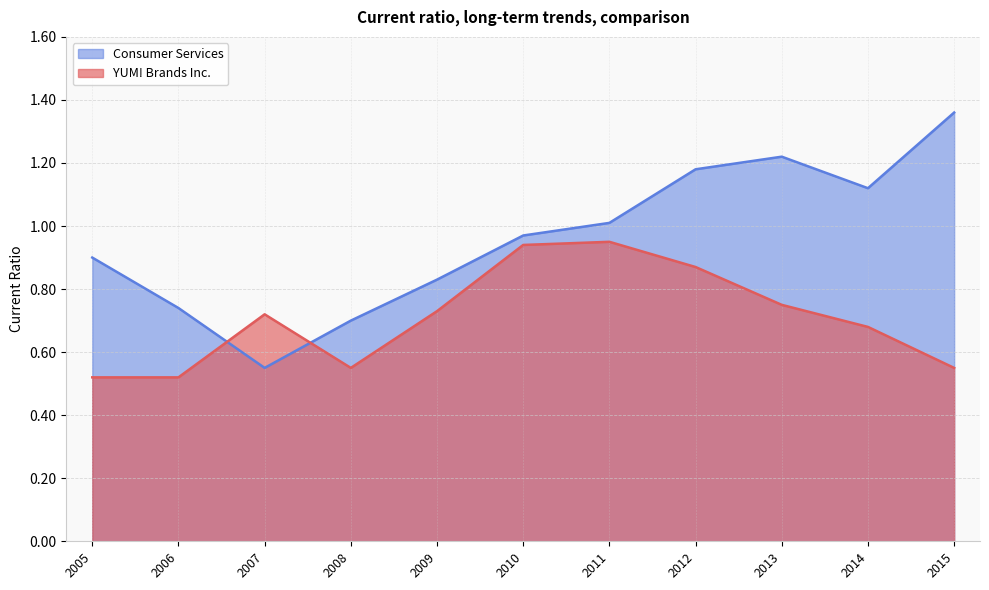

At which category is the sum across all series the highest?

2012